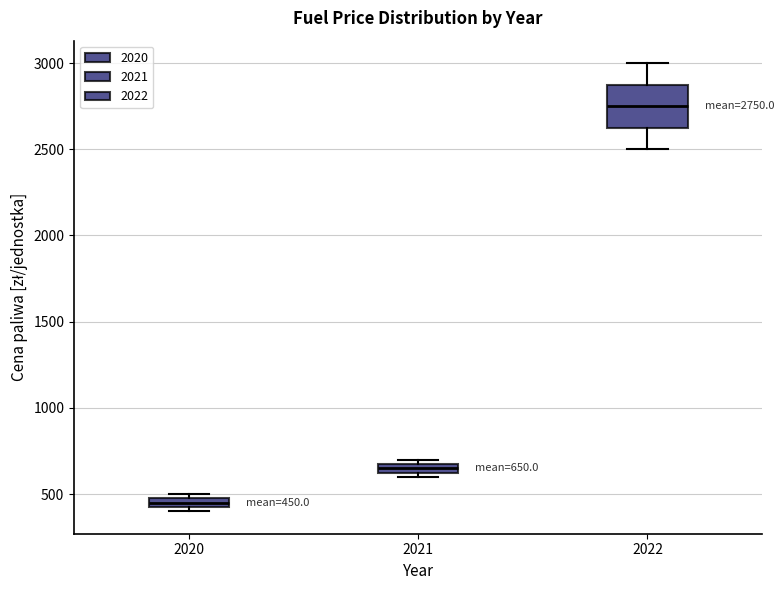

Which box is the tallest, from its lower edge to its upper edge?

2022